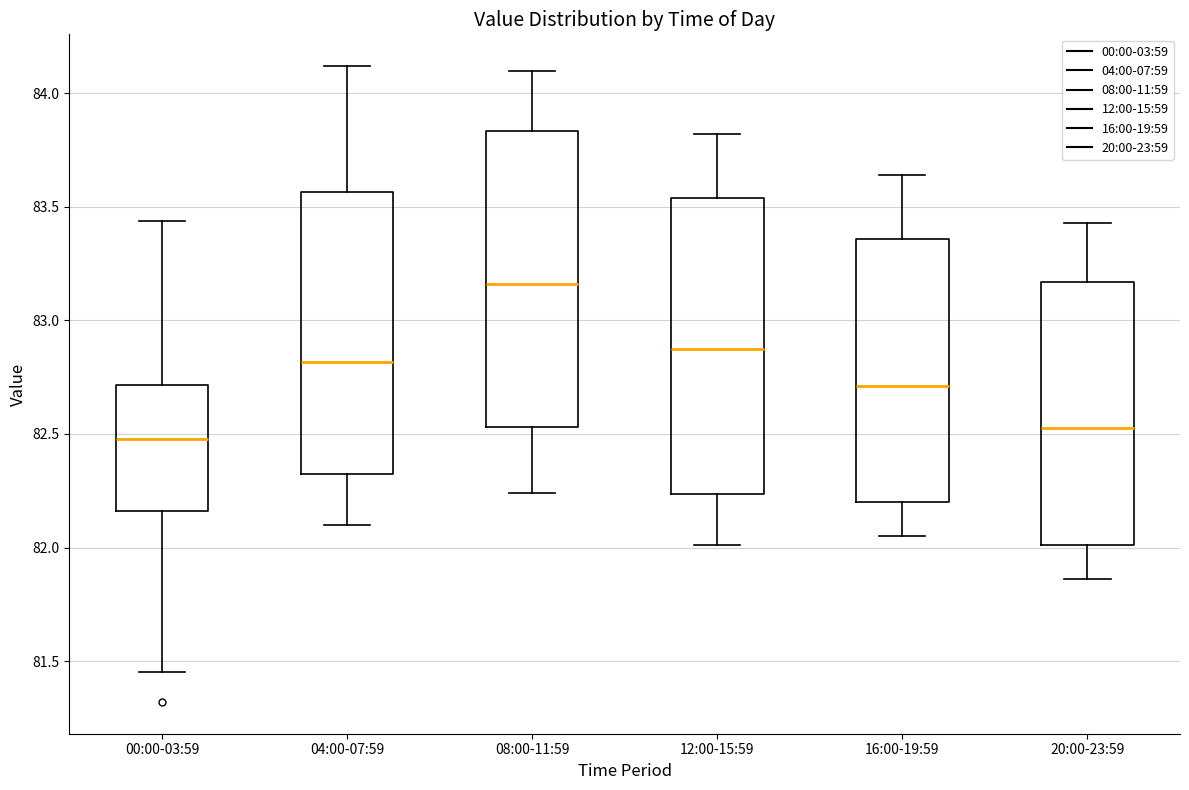

Where is the upper edge of the box for 12:00-15:59 on the y-axis? The values are not printed on the chart, so give them approximately, as read against the axis.

83.55